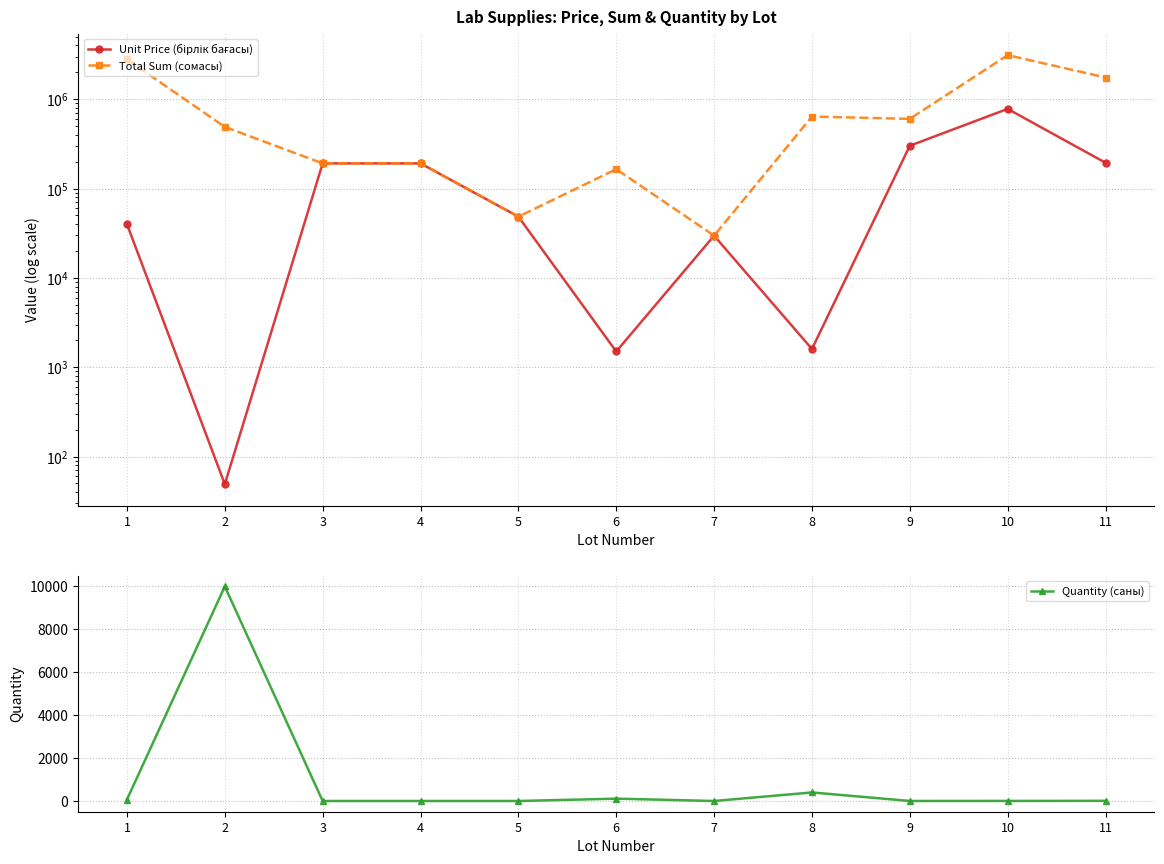

Which series changed the most between 2 and 9?

Unit Price (бірлік бағасы)